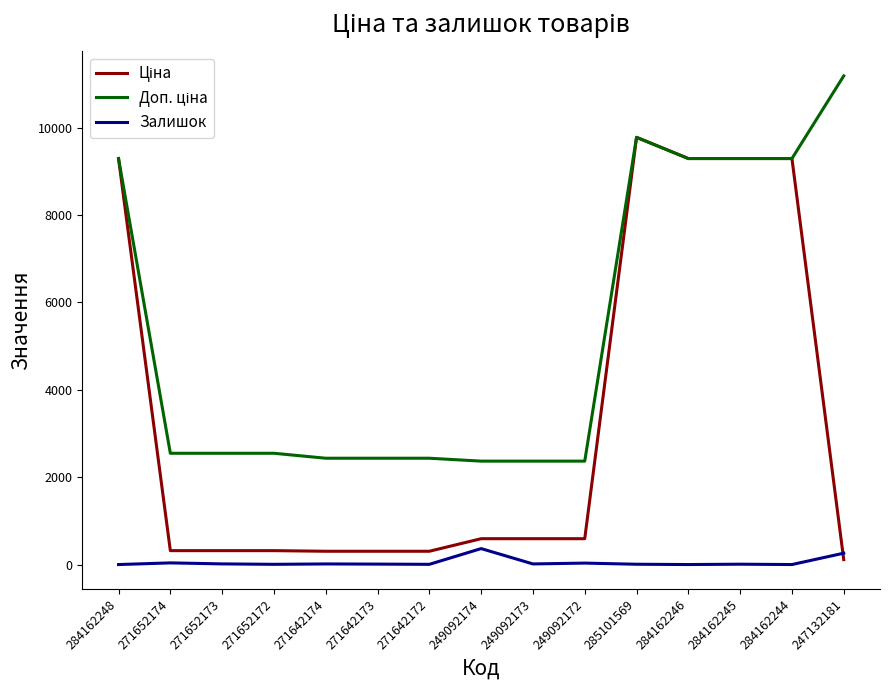

What is the greatest value displayed?

11182.0